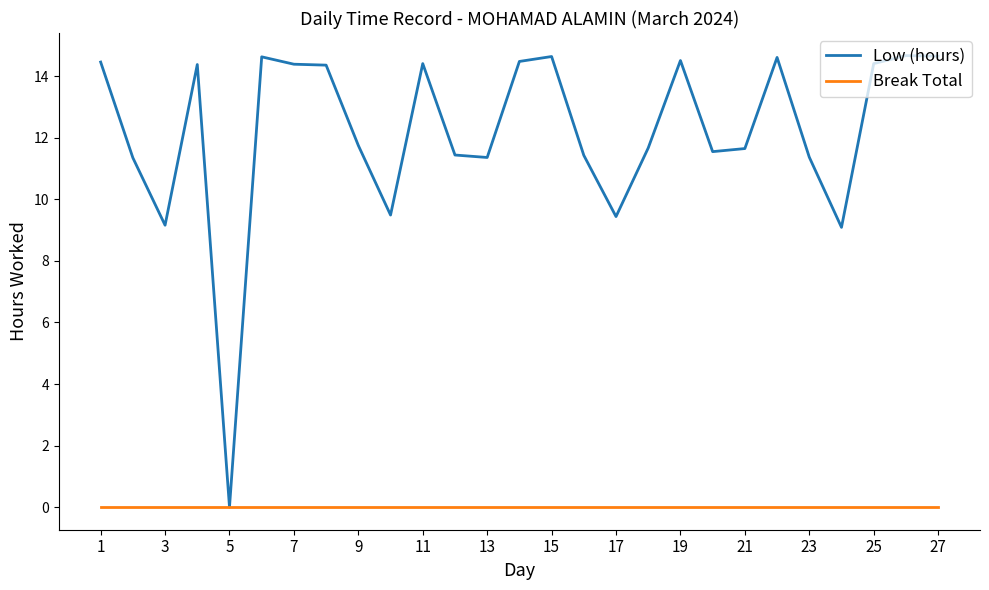

How many values in the Low (hours) series exceed 11?

22